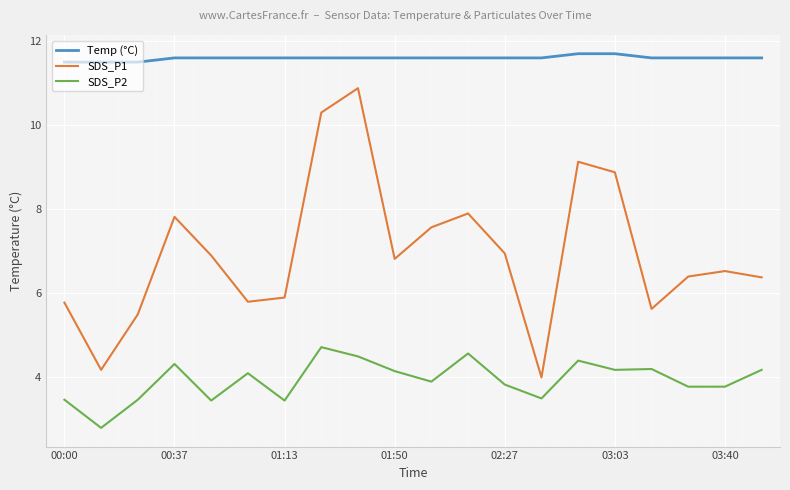

What is the highest value of the Temp (°C) series?

11.7